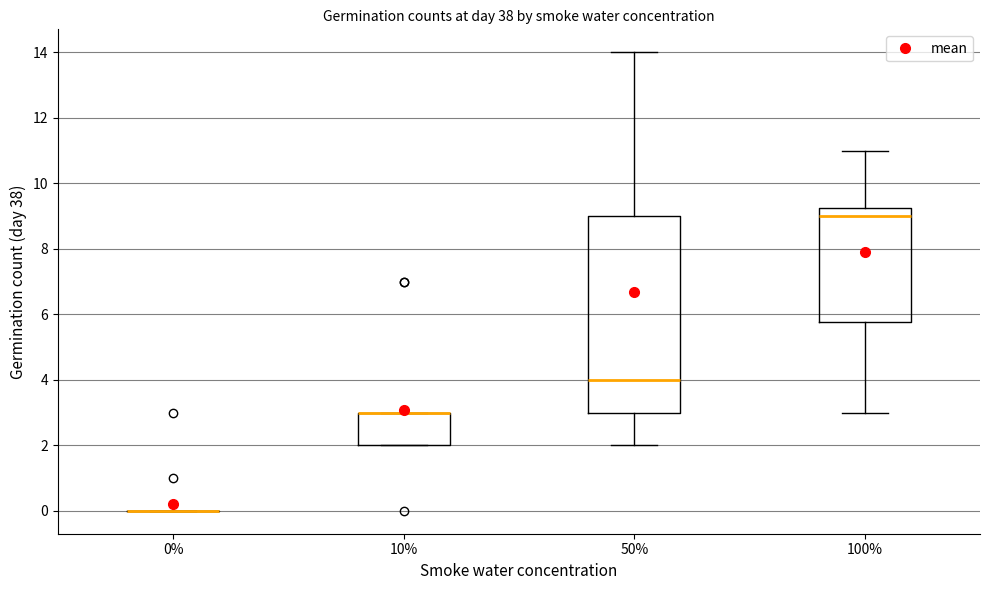

Comparing the boxes themselves (not the whiskers), which one is the tallest?

50%